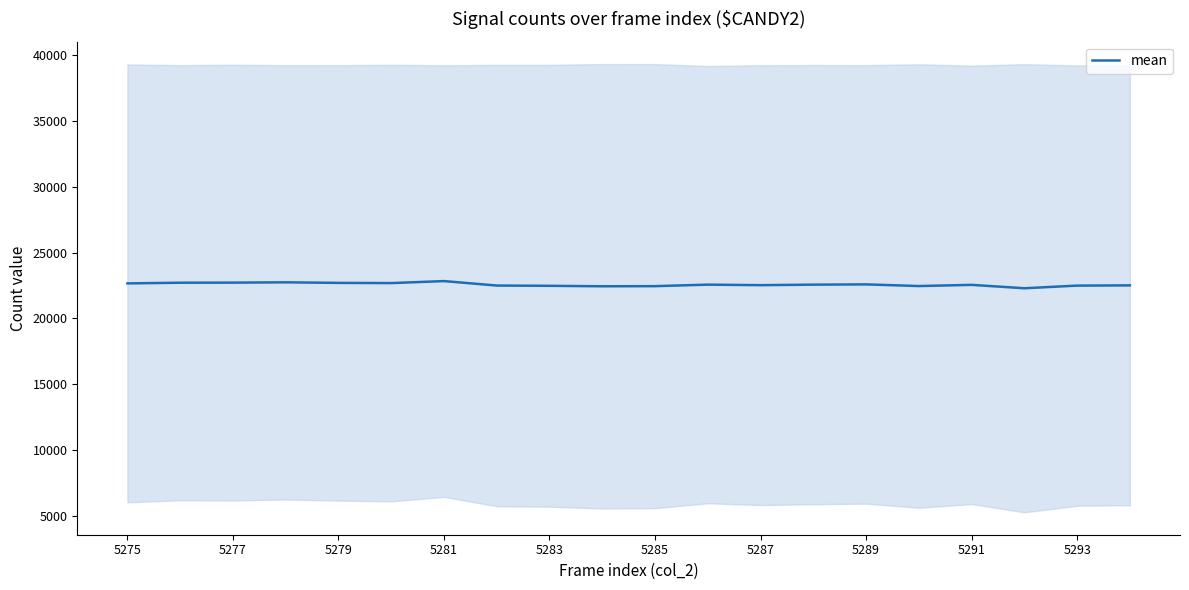

What is the highest value of the mean series?

22833